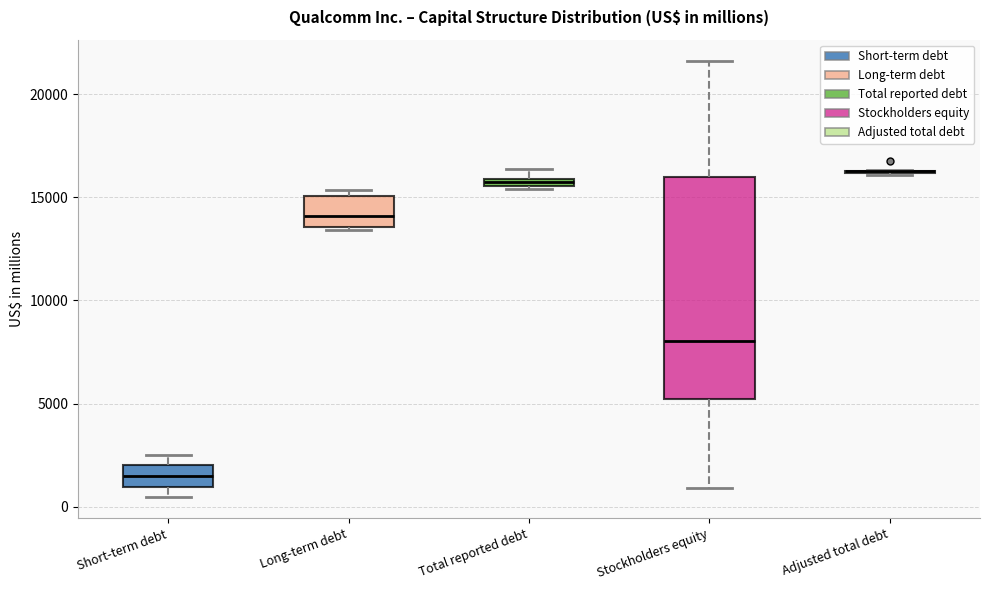

Which box is the tallest, from its lower edge to its upper edge?

Stockholders equity